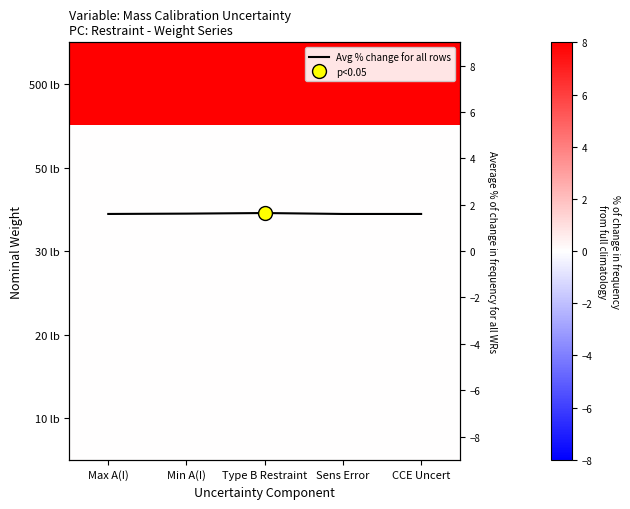

At which category is the sum across all series the highest?

Type B Restraint